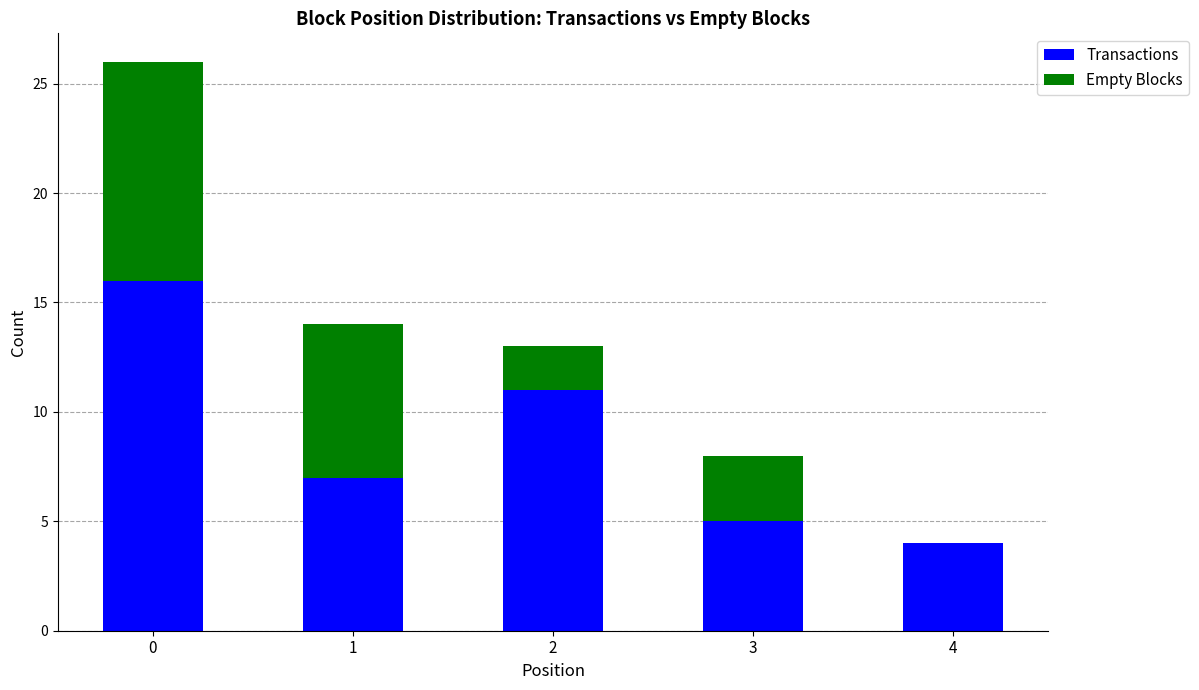

Are the bars grouped side by side (vs. stacked)?

No